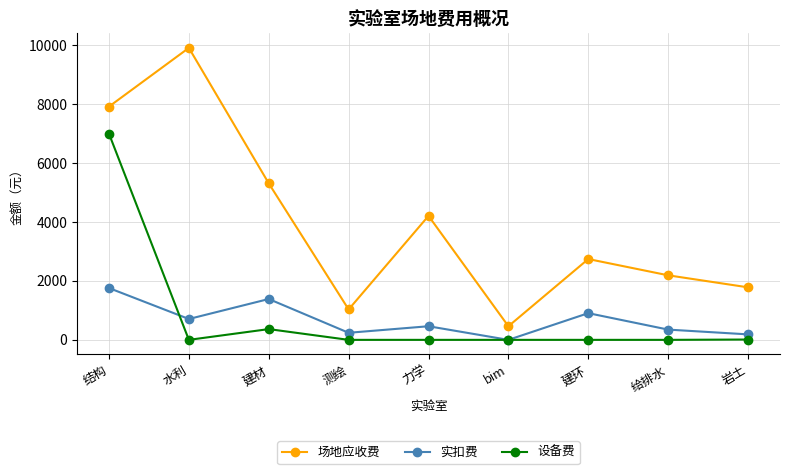

Between 建环 and 岩土, which series saw the biggest shift?

场地应收费